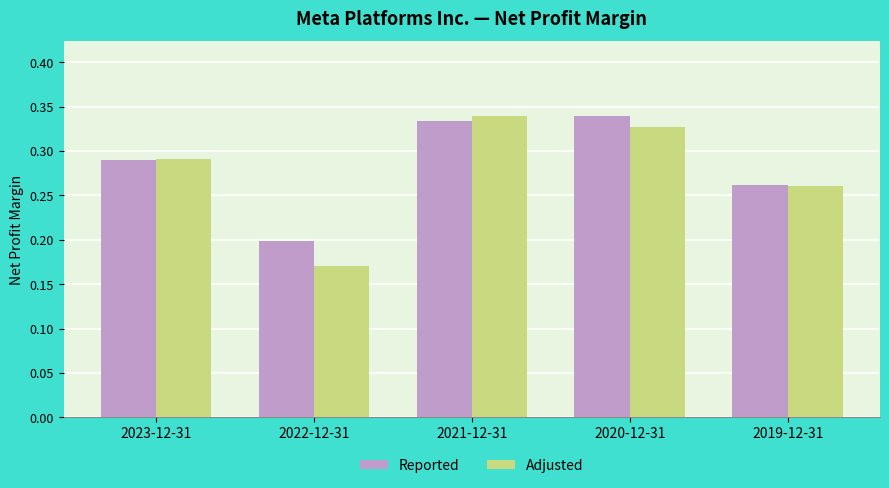

The Reported series shows 0.0 at 2022-12-31. True or false?

False